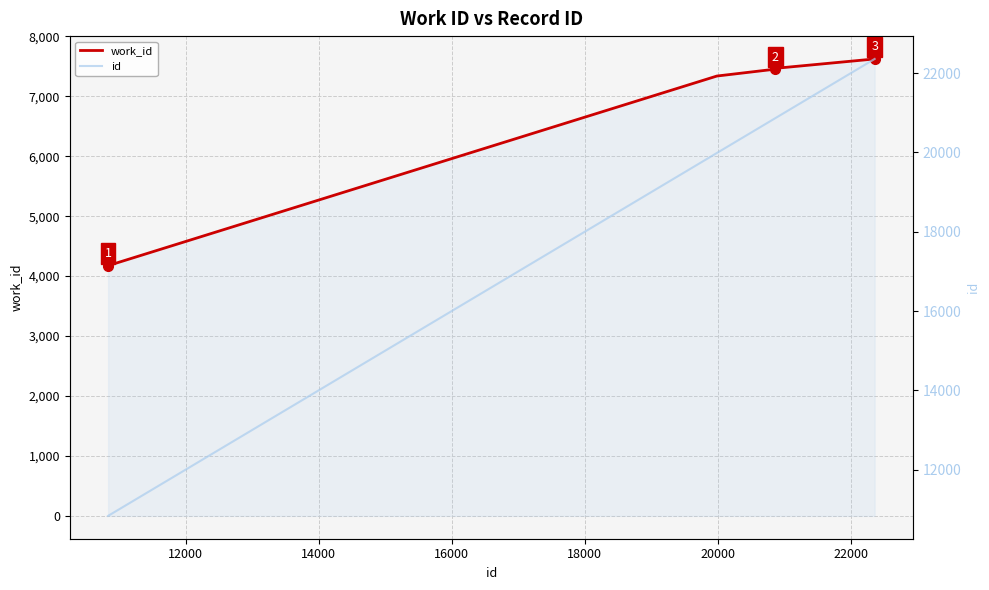

Reading left to right, what are all the values shown in this chart?

work_id: 4175	7338	7453	7470	7623
id: 10834	19987	20866	20899	22359